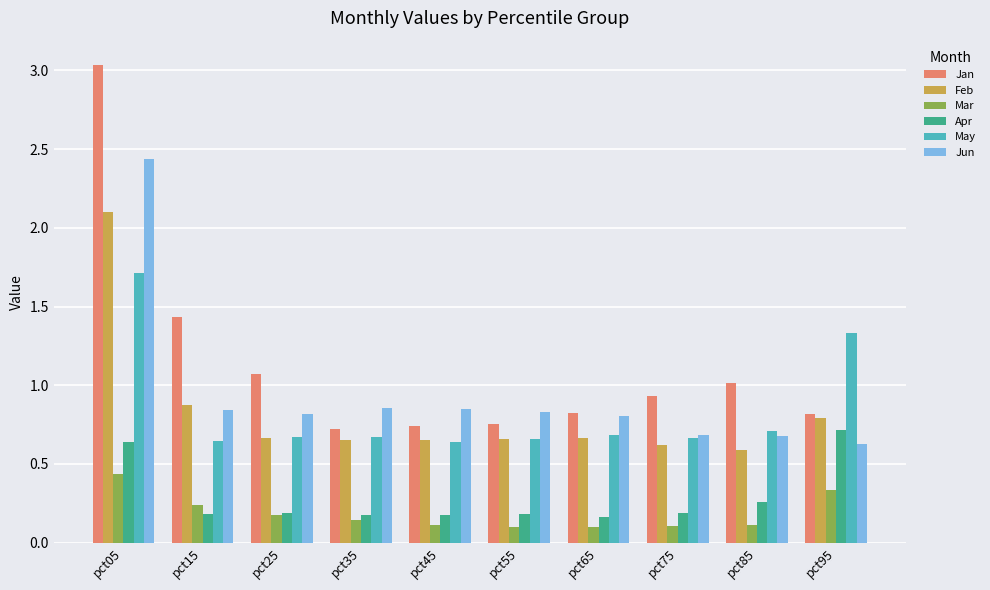

At which category is the sum across all series the highest?

pct05